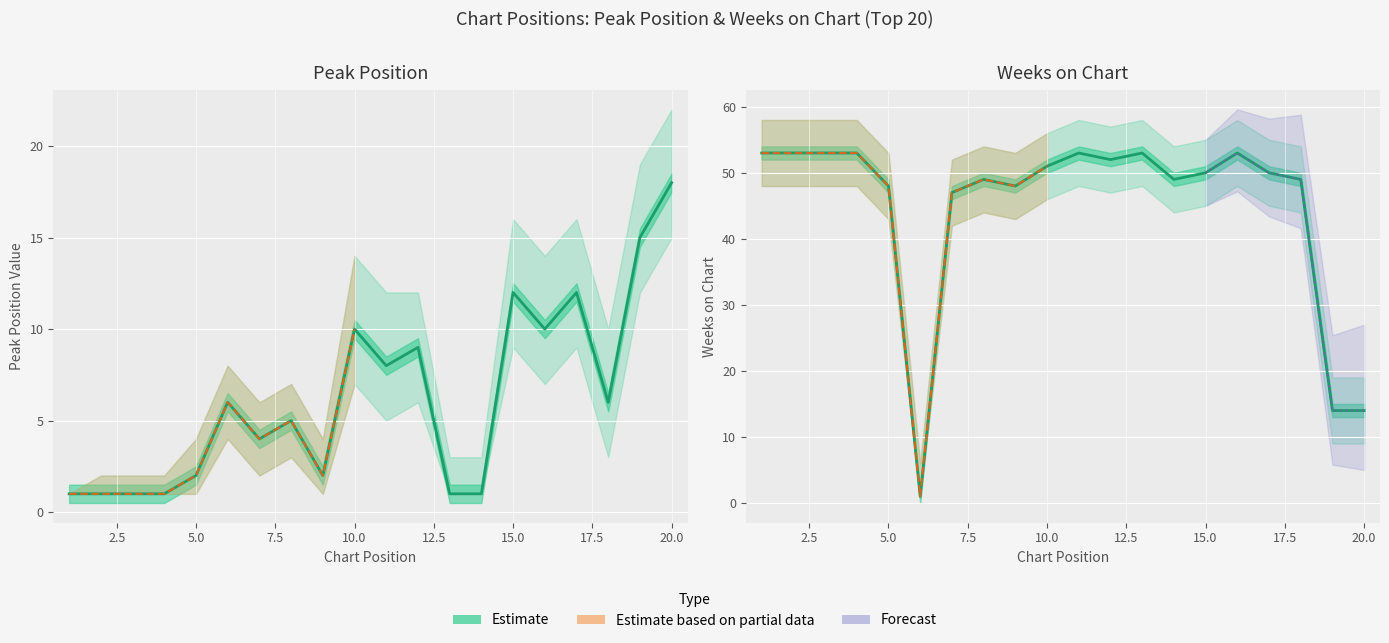

Is it true that Weeks on Chart equals 13 at 17?

False